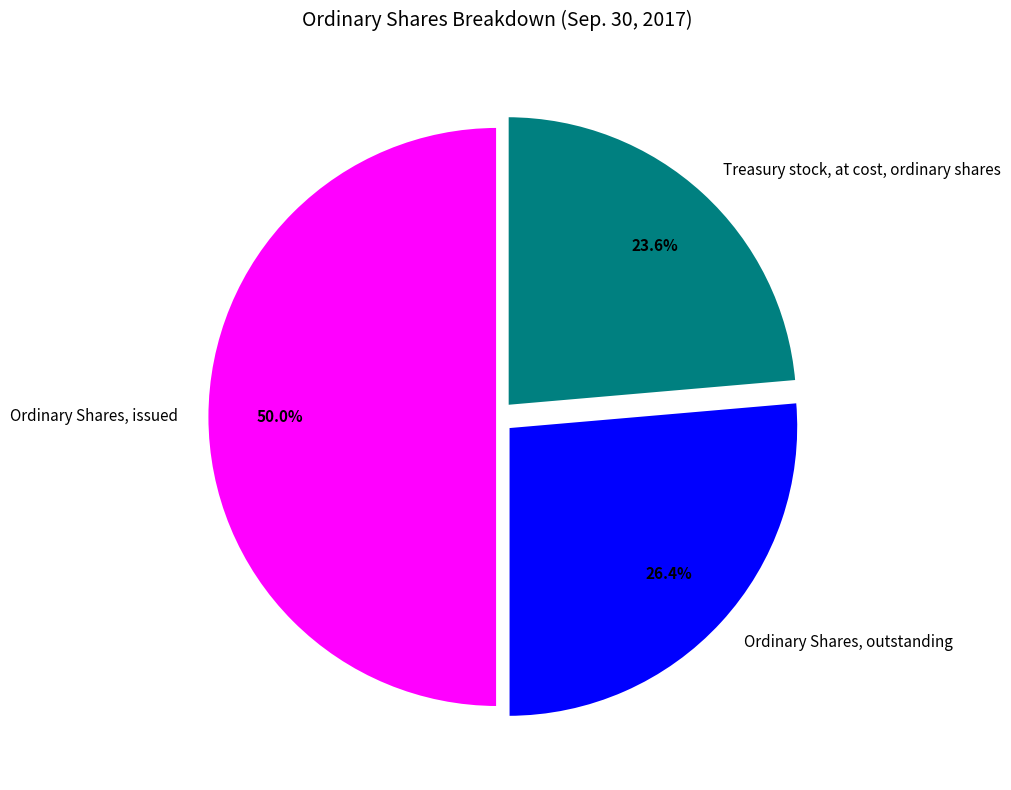

What percentage do Treasury stock, at cost, ordinary shares and Ordinary Shares, issued together represent?

73.6%